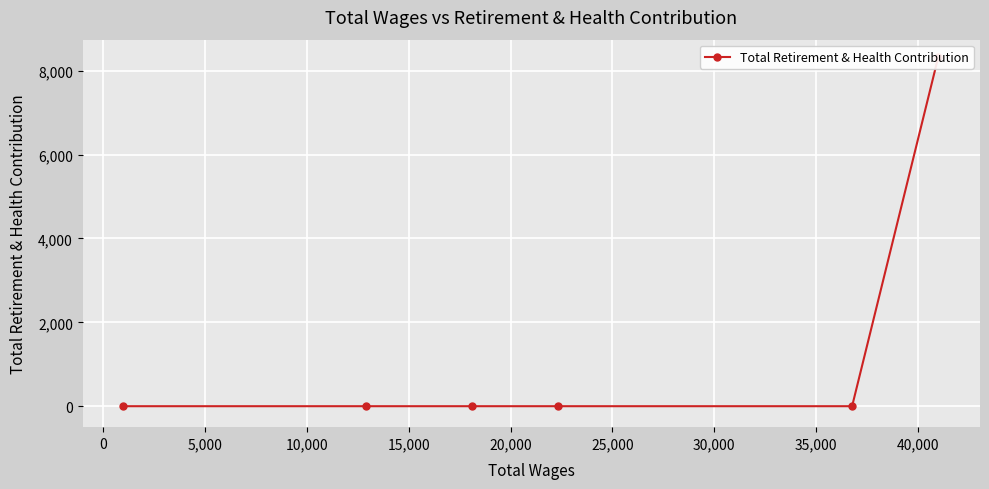

What is the difference between the maximum and second lowest values?

8323